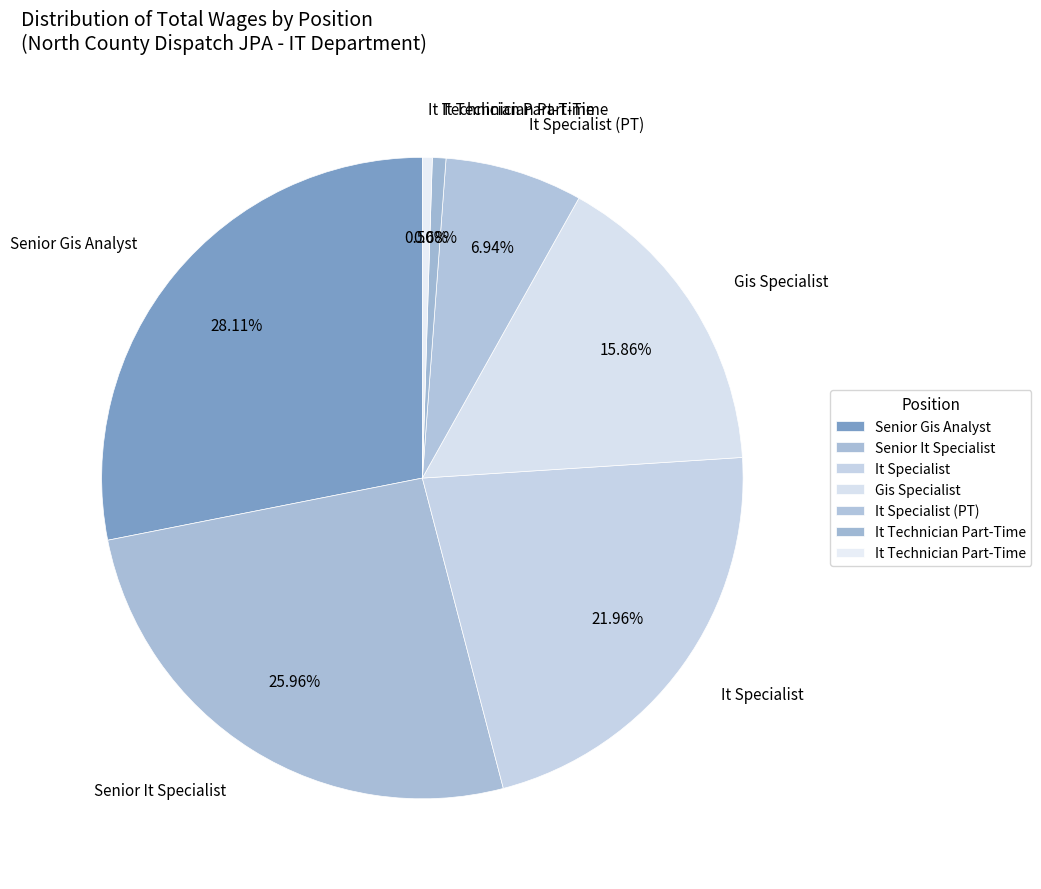

Count the number of slices in the pie.

7